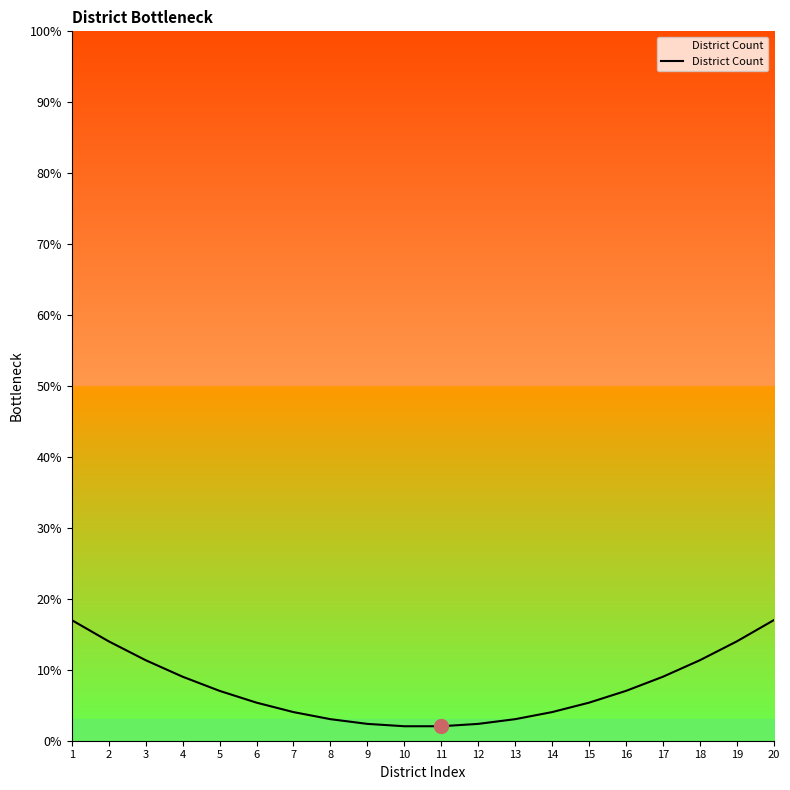

What is the ratio of the value at 3 to the value at 20?

0.7